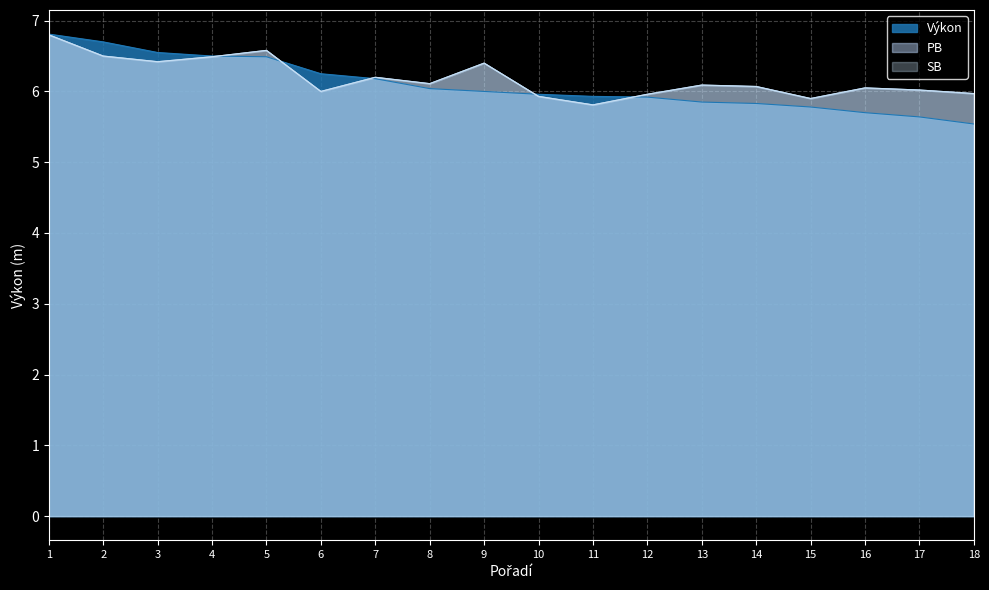

At which label does SB first exceed 6?

1